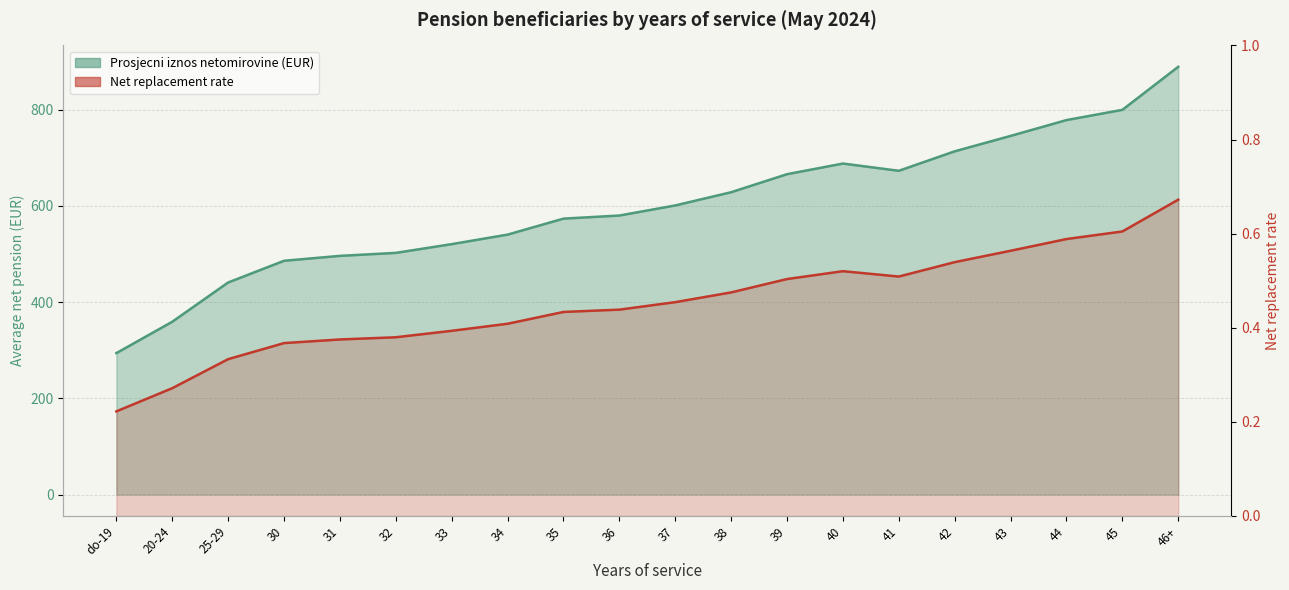

How many data points does each series have?

20